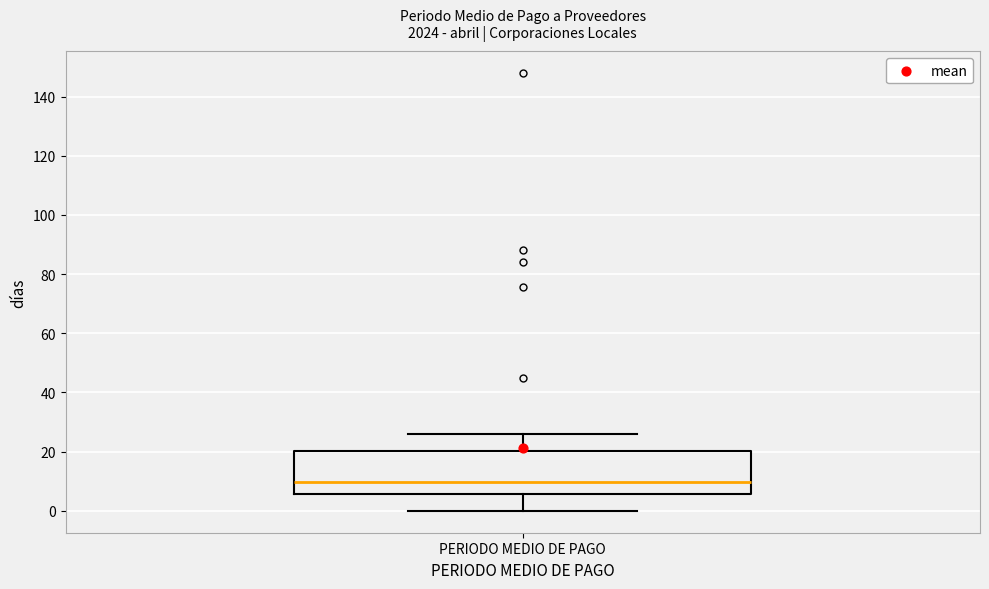

Where is the upper edge of the box for PERIODO MEDIO DE PAGO on the y-axis? The values are not printed on the chart, so give them approximately, as read against the axis.

20